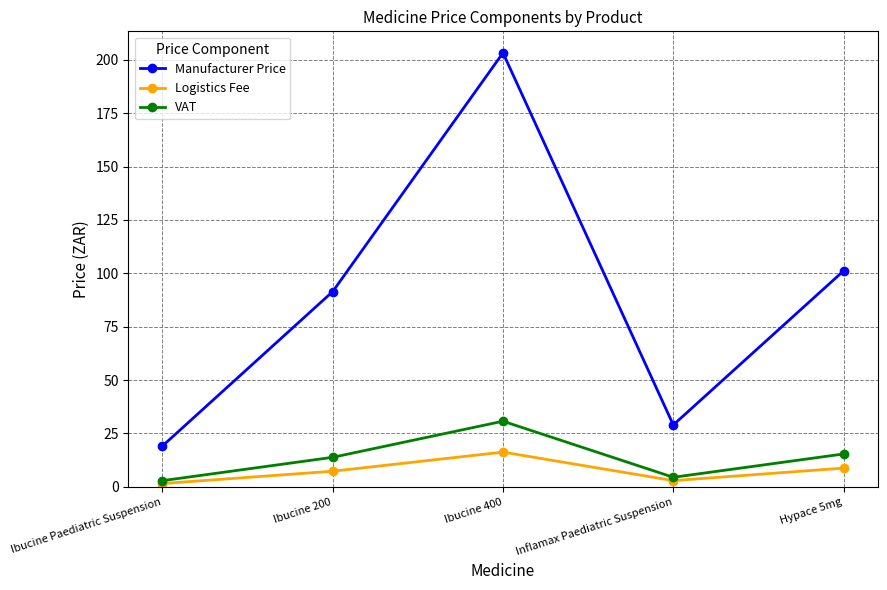

The value of Manufacturer Price at Inflamax Paediatric Suspension is 29.0. True or false?

True